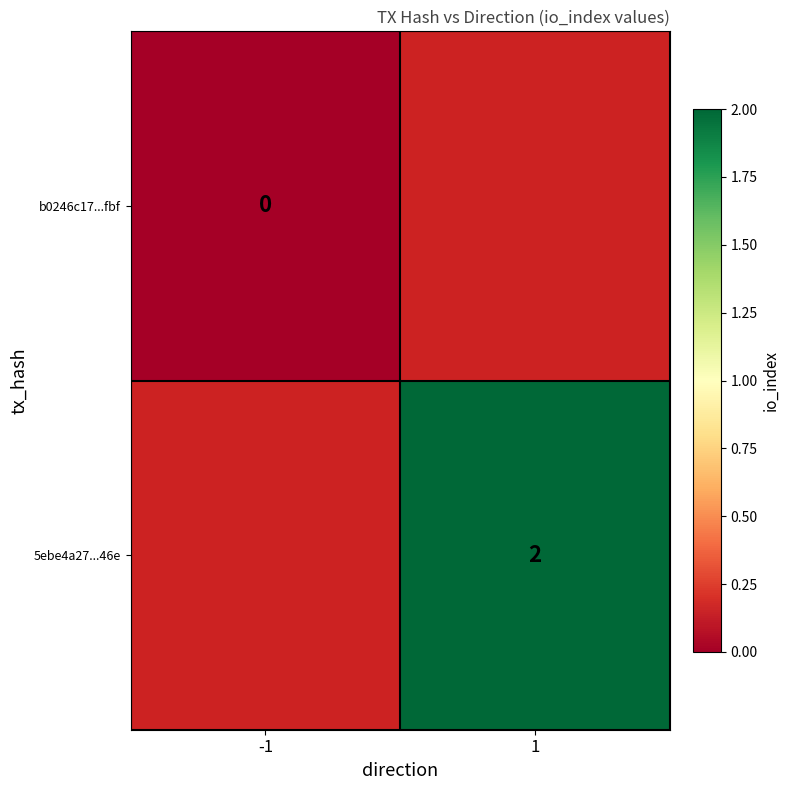

Is the value of b0246c17...fbf at -1 greater than the value of 5ebe4a27...46e at 1?

No